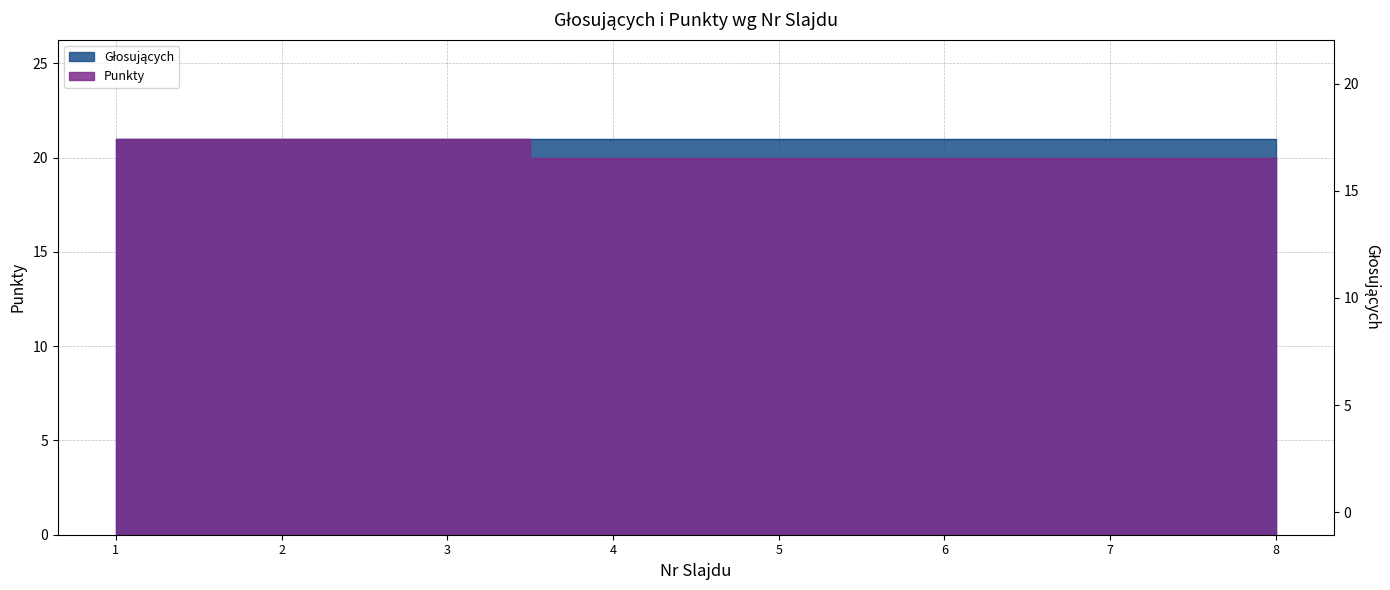

Reading left to right, extract all data points from this chart.

1=21	2=21	3=21	4=20	5=20	6=20	7=20	8=20